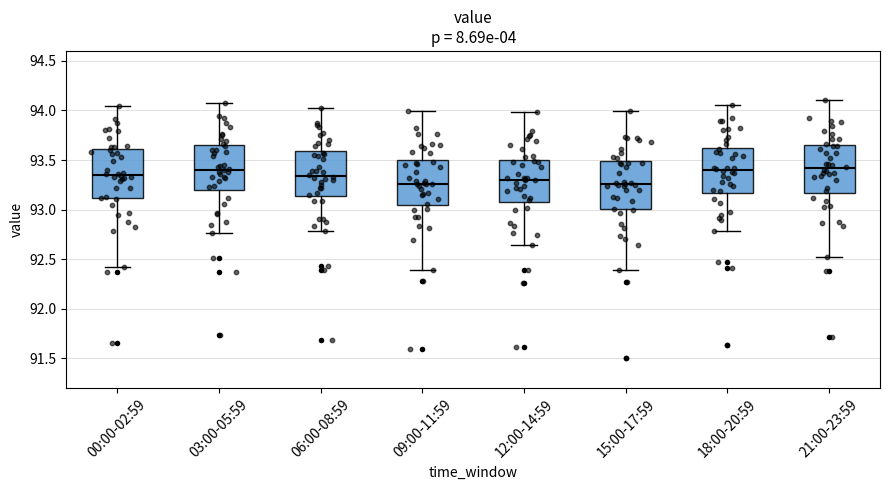

Reading left to right, read every box against the y-axis: the position of its median line, the range the box covers, and the ends of its whiskers. The values are not printed on the chart, so give them approximately, as read against the axis.

00:00-02:59: median 93.35, box 93.10 to 93.60, whiskers 92.40 to 94.05
03:00-05:59: median 93.40, box 93.20 to 93.65, whiskers 92.75 to 94.10
06:00-08:59: median 93.35, box 93.15 to 93.60, whiskers 92.80 to 94.00
09:00-11:59: median 93.25, box 93.05 to 93.50, whiskers 92.40 to 94.00
12:00-14:59: median 93.30, box 93.10 to 93.50, whiskers 92.65 to 94.00
15:00-17:59: median 93.25, box 93.00 to 93.50, whiskers 92.40 to 94.00
18:00-20:59: median 93.40, box 93.15 to 93.60, whiskers 92.80 to 94.05
21:00-23:59: median 93.40, box 93.15 to 93.65, whiskers 92.50 to 94.10